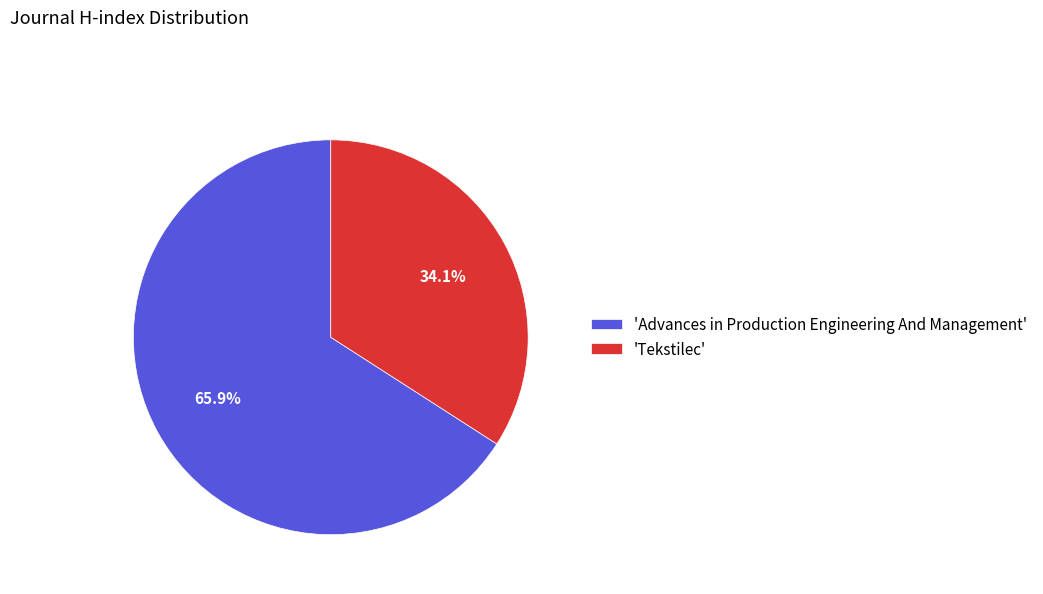

Which slice is the smallest?

'Tekstilec'